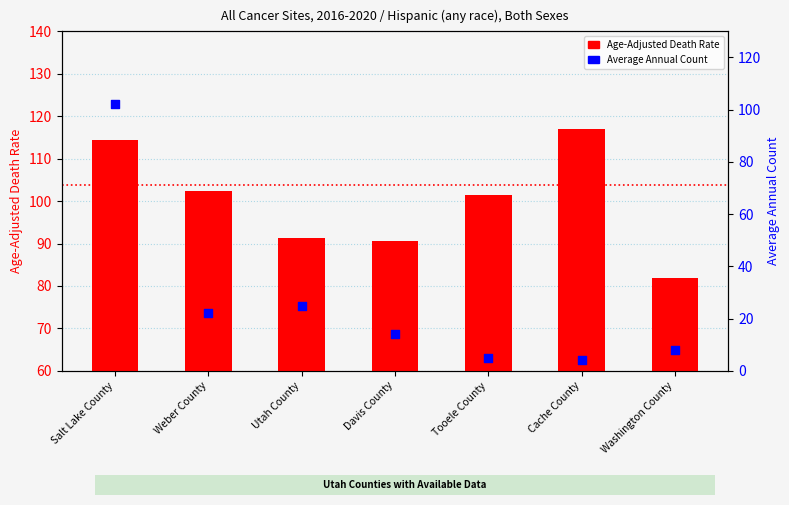

At which category is the sum across all series the highest?

Salt Lake County